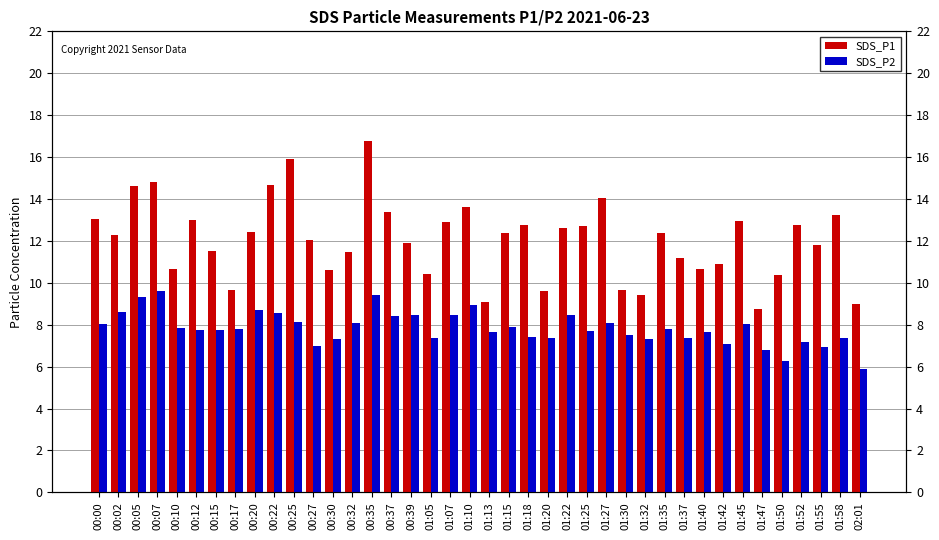

Is it true that SDS_P2 equals 12.3 at 01:35?

False